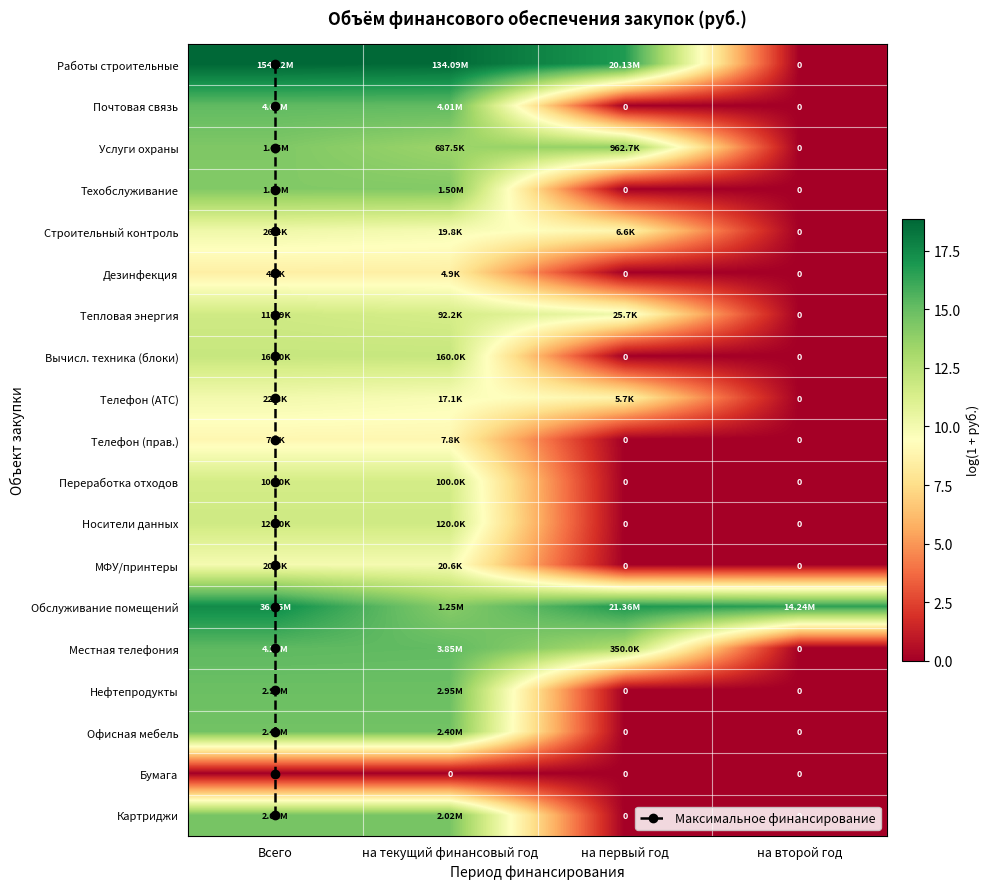

How many values in Блоки и принадлежности вычислительной техники are above zero?

2